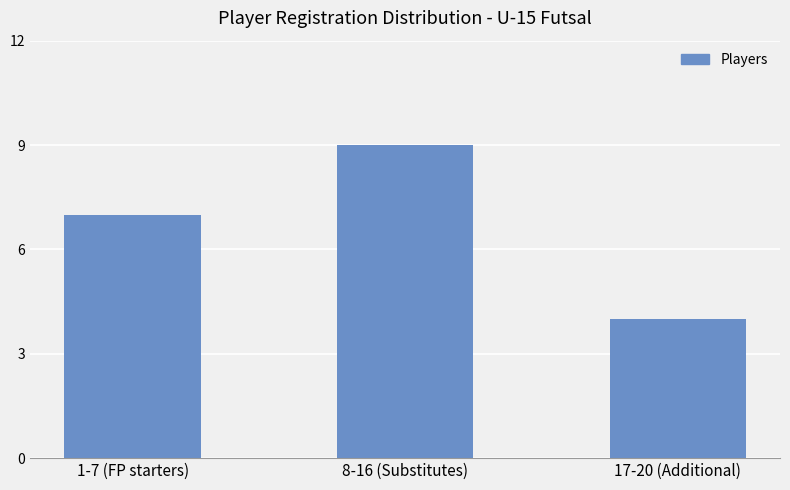

Reading right to left, what are all the values shown in this chart?

17-20 (Additional)=4	8-16 (Substitutes)=9	1-7 (FP starters)=7